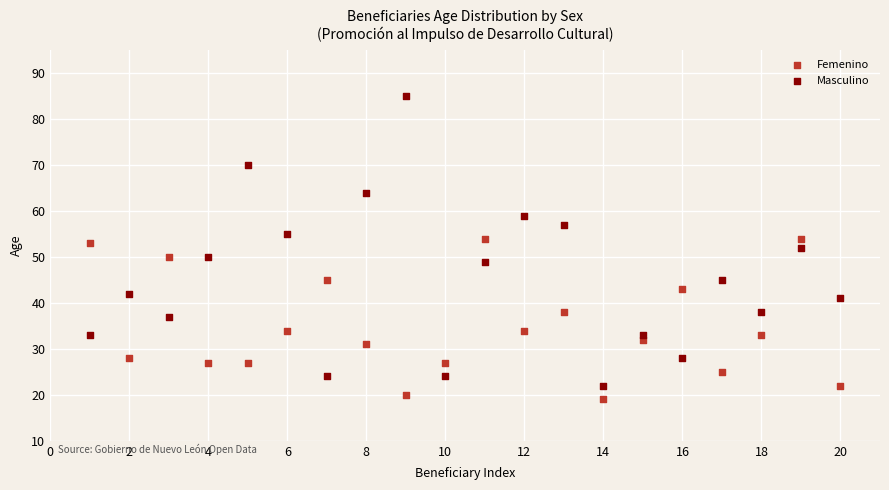

Which series reaches the minimum Y coordinate?

Femenino